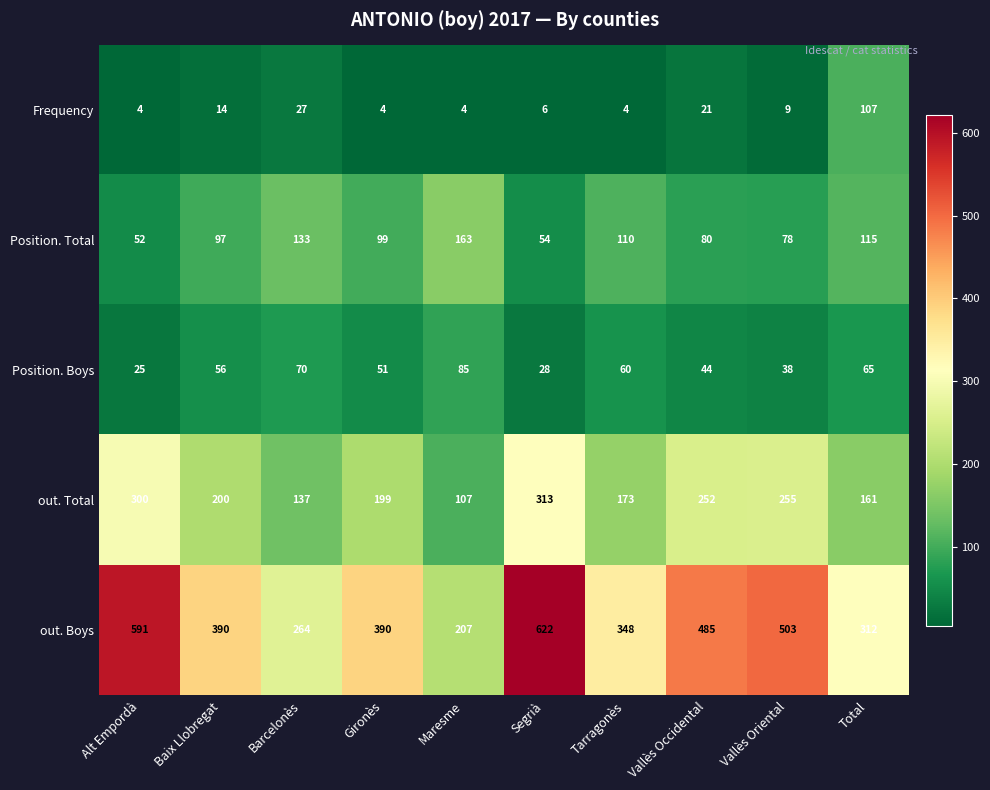

What is the difference between the maximum and minimum values in the Position. Boys series?

60